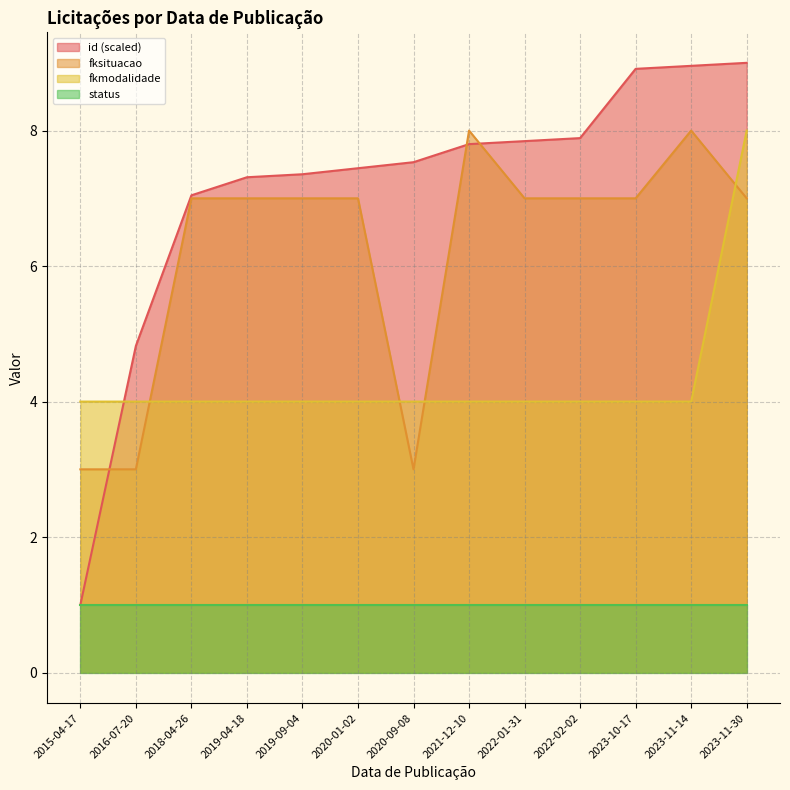

Which series has the widest spread of values?

id (scaled)